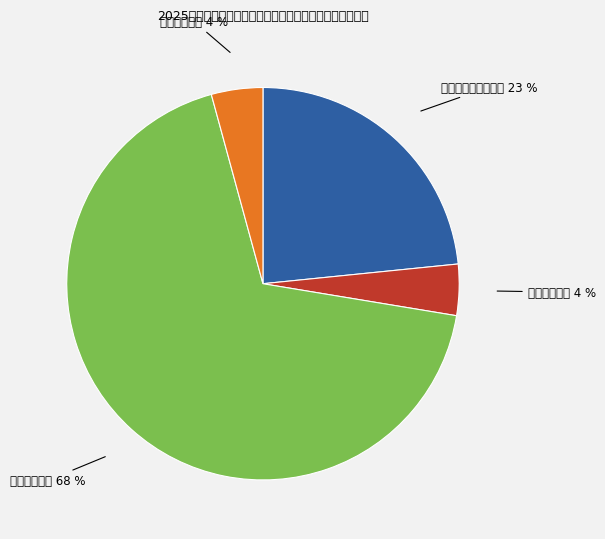

Rank the categories by value from lowest to highest.

卫生健康支出, 住房保障支出, 社会保障和就业支出, 交通运输支出